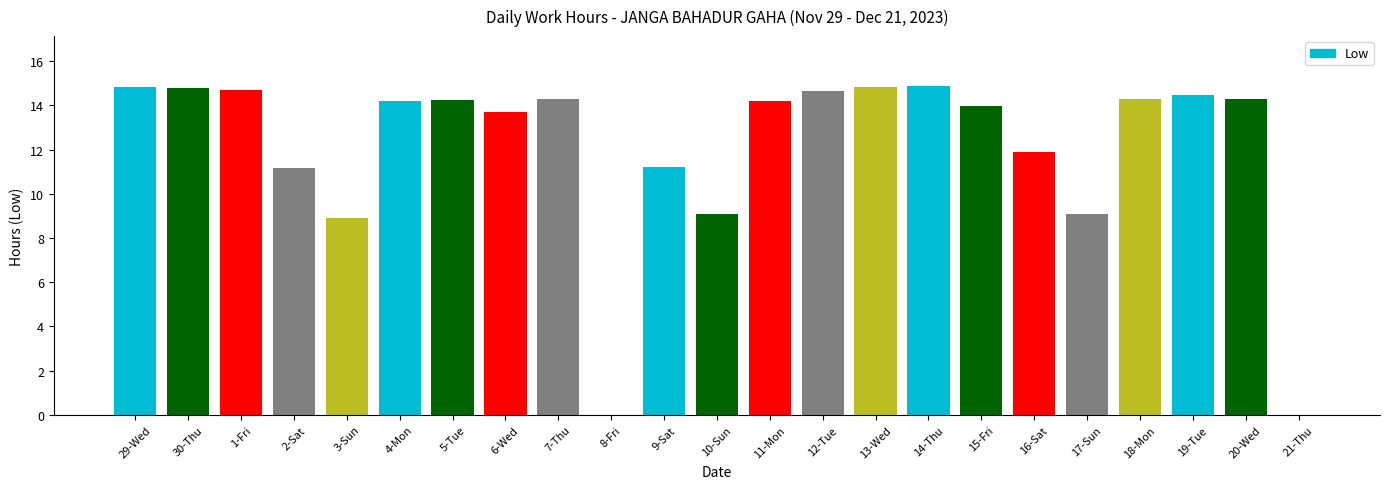

Is it true that the value at 19-Tue is 6.5?

False